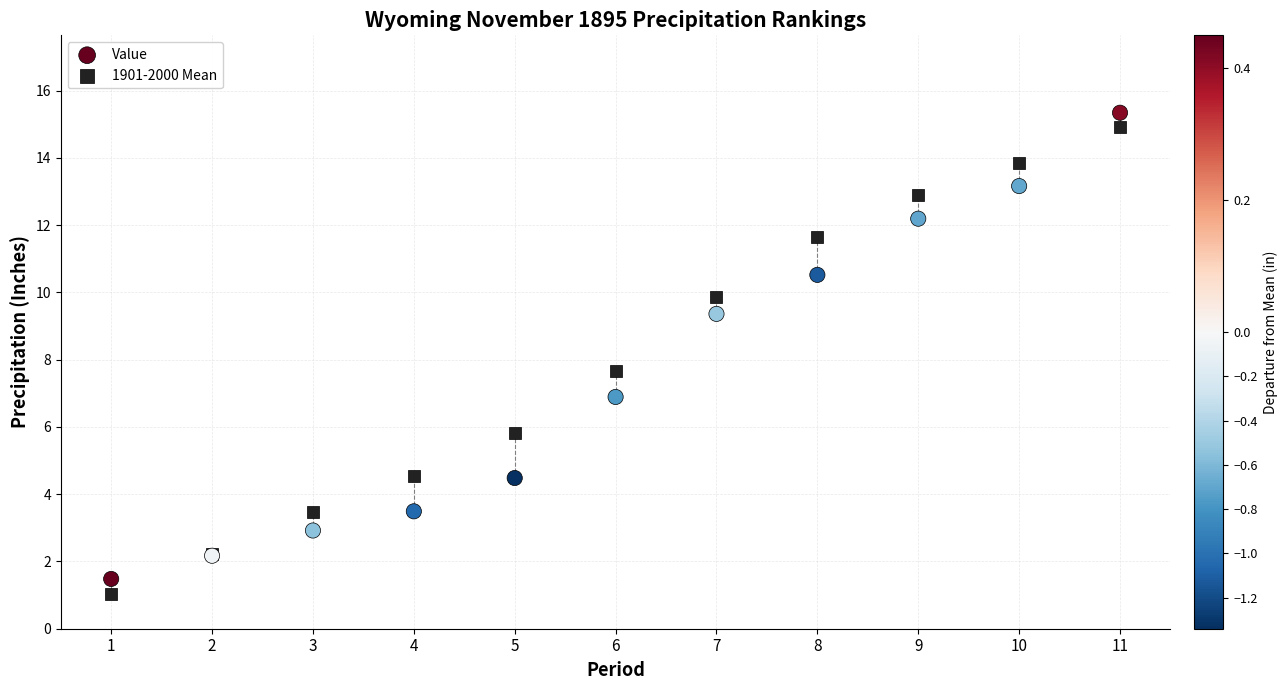

In the Value series, what Y value is closest to 8?

6.9